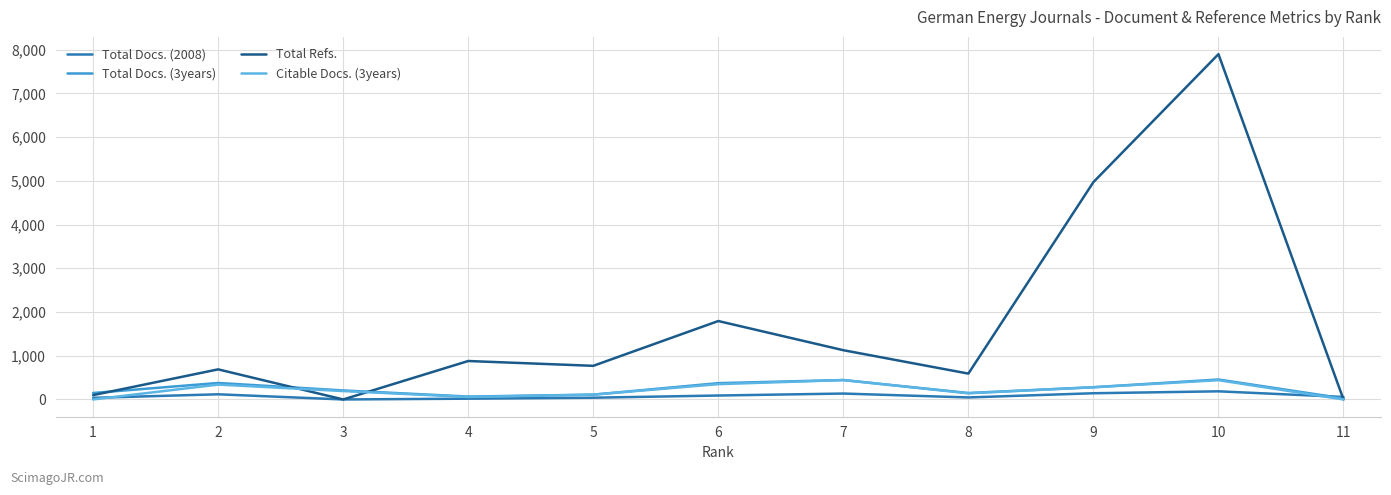

The value of Total Refs. at 4 is 1447. True or false?

False